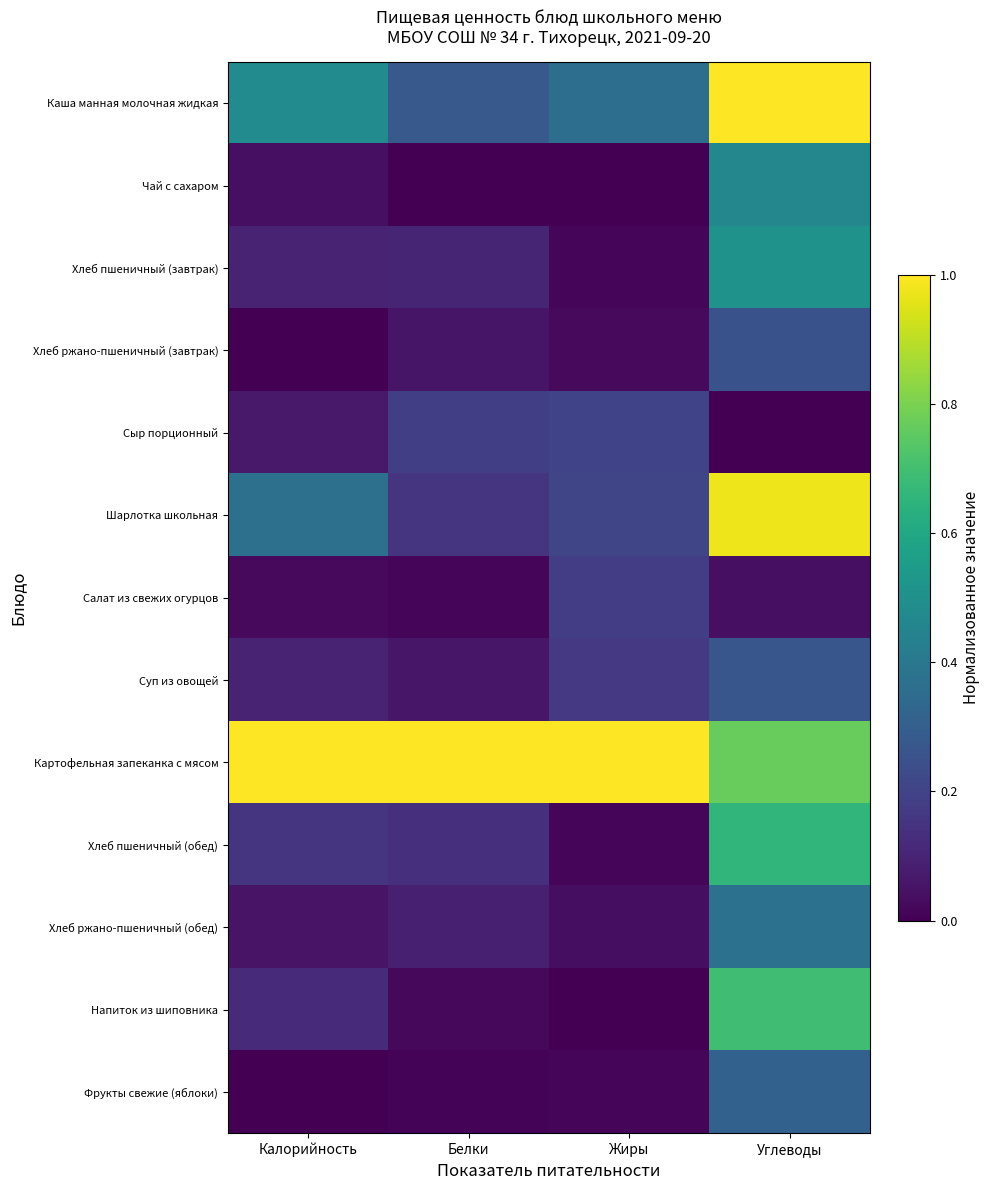

Which series has the widest spread of values?

Шарлотка школьная